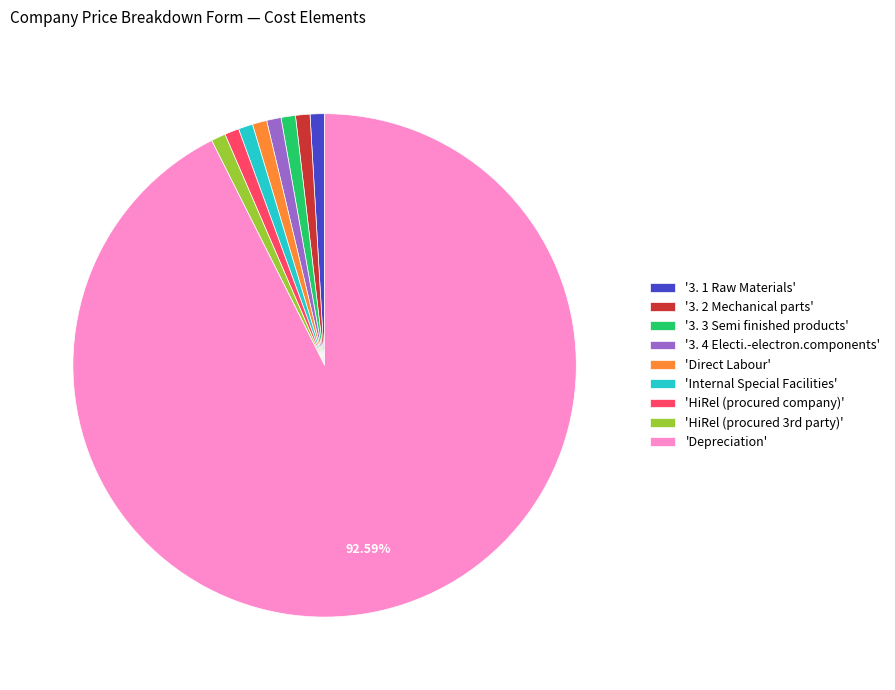

Which category has the biggest portion of the pie?

'Depreciation'